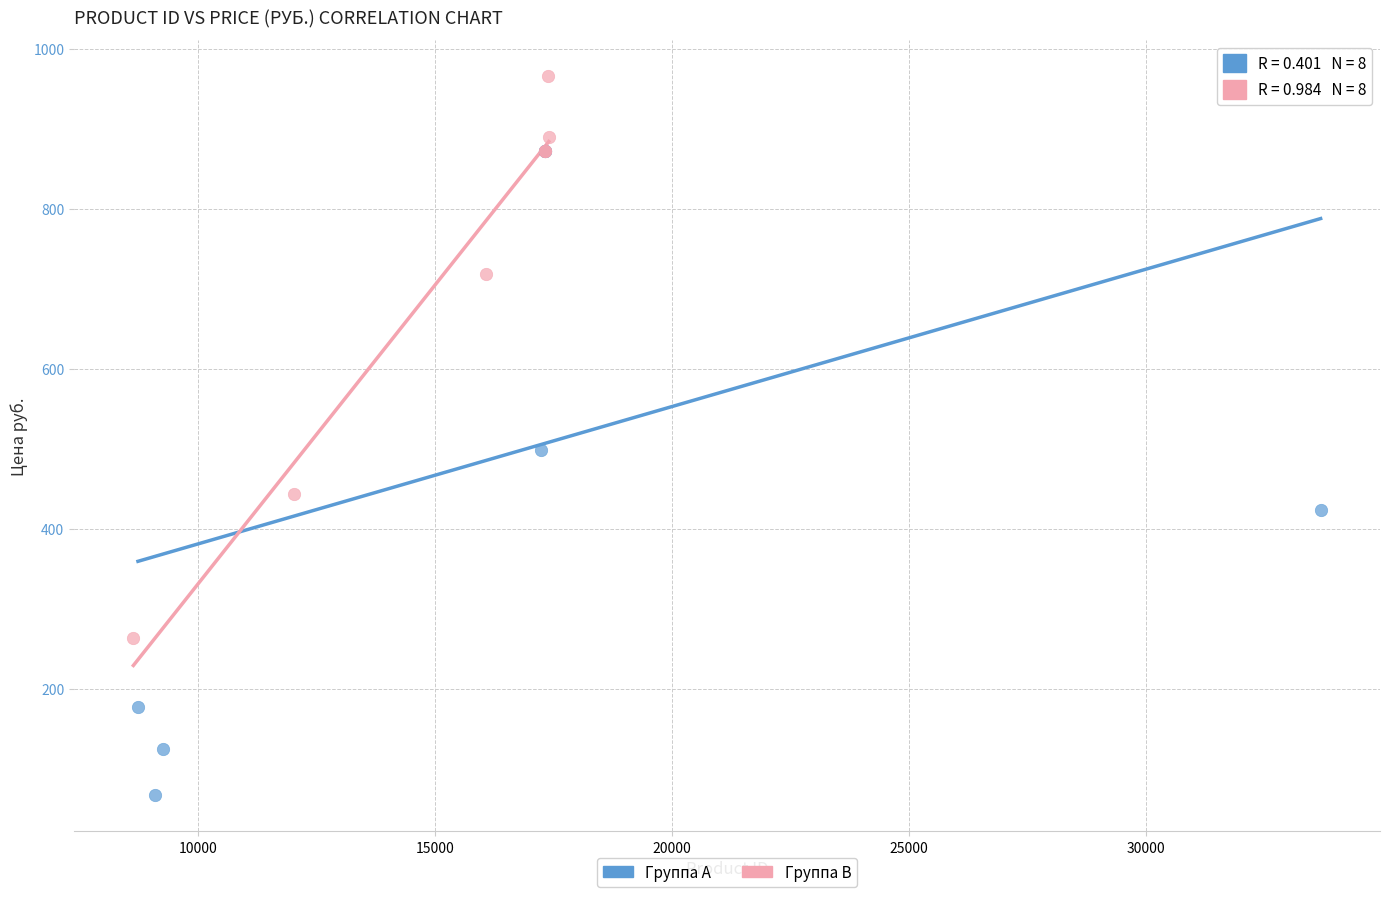

Which series contains the highest Y value?

Группа B